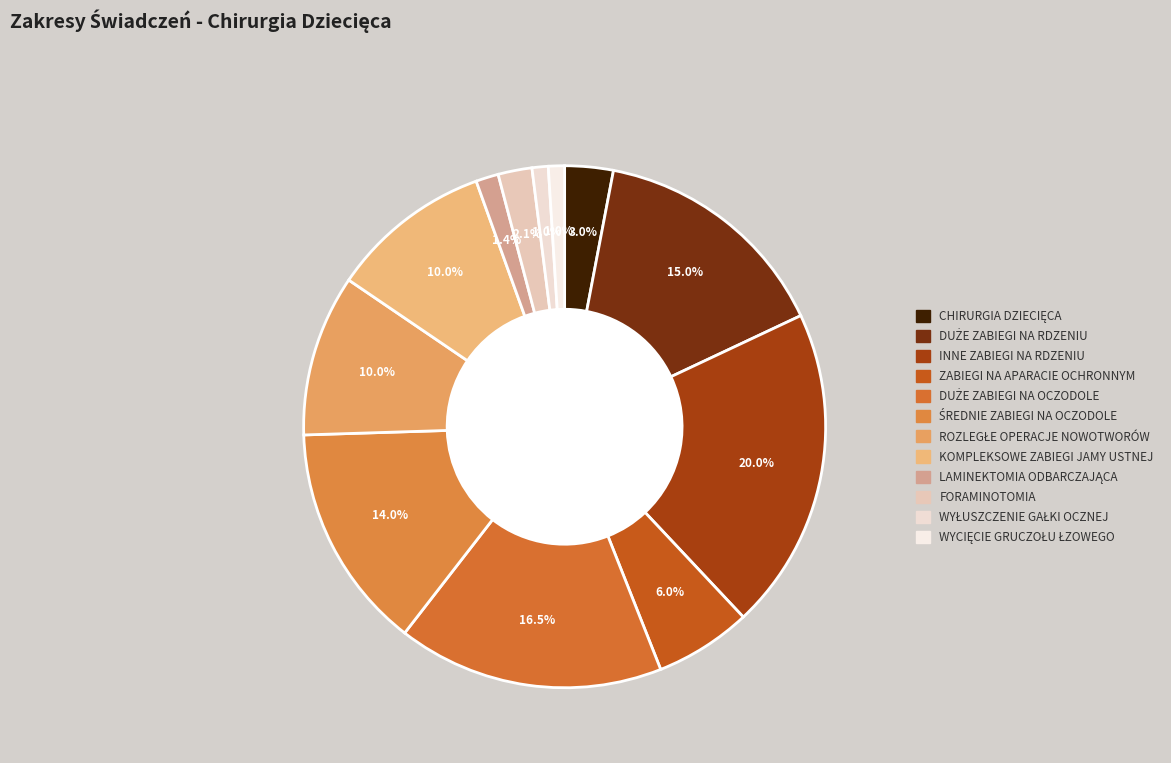

Does any single category account for the majority?

No